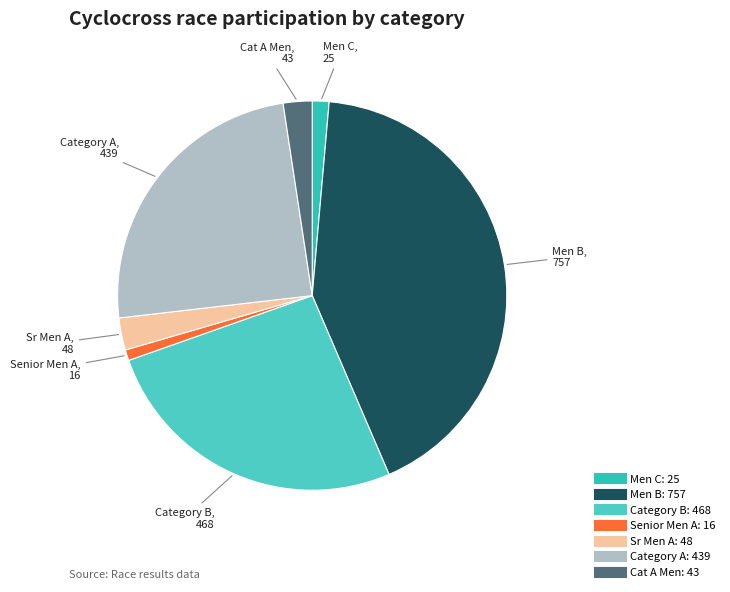

Which category has the smallest portion of the pie?

Senior Men A